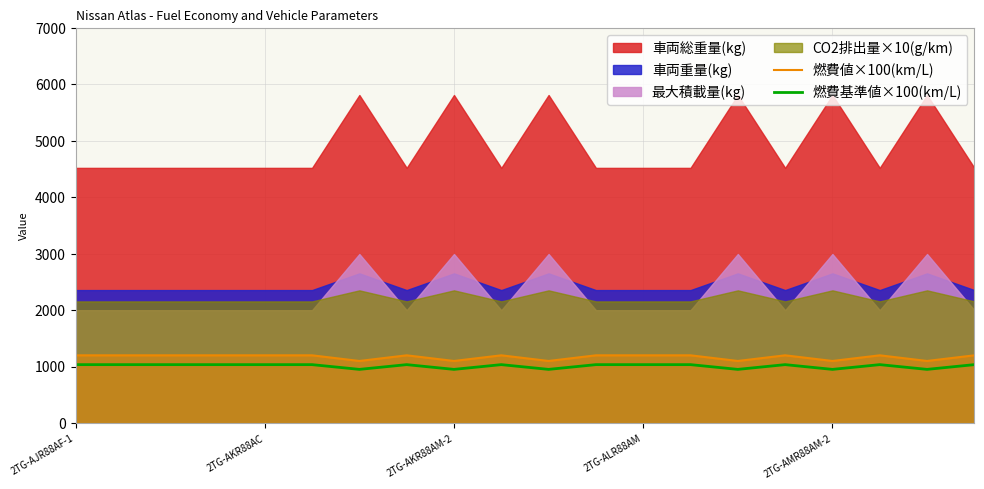

At which label is 燃費基準値×100(km/L) closest to 993?

2TG-AJR88AF-1